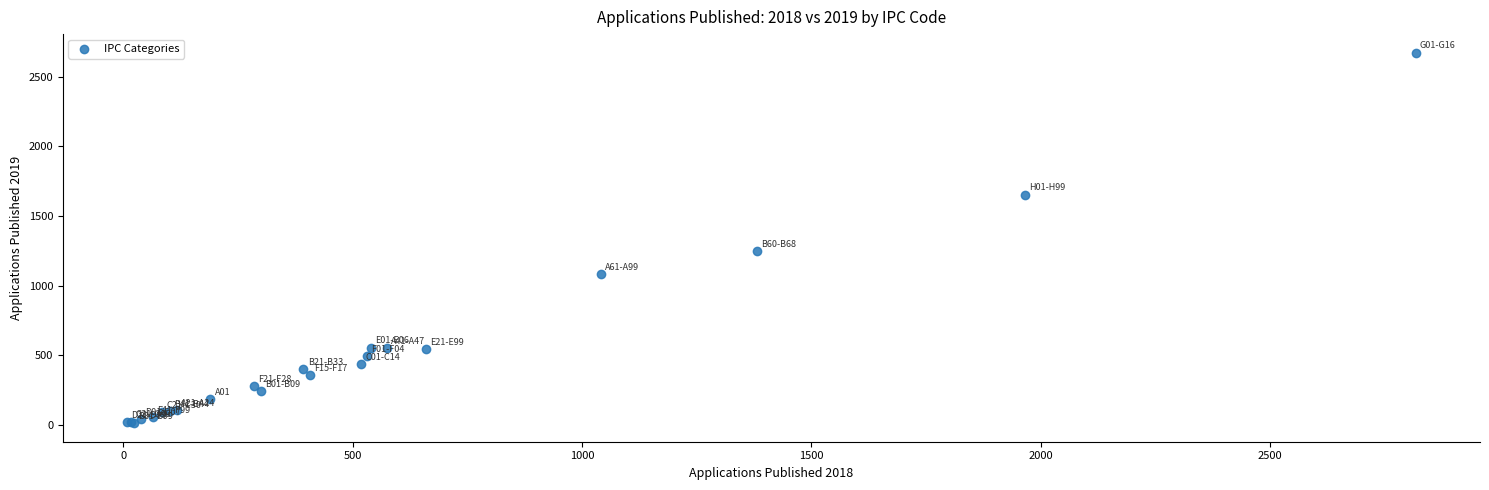

What Y value in the scatter plot is closest to 1342?

1248